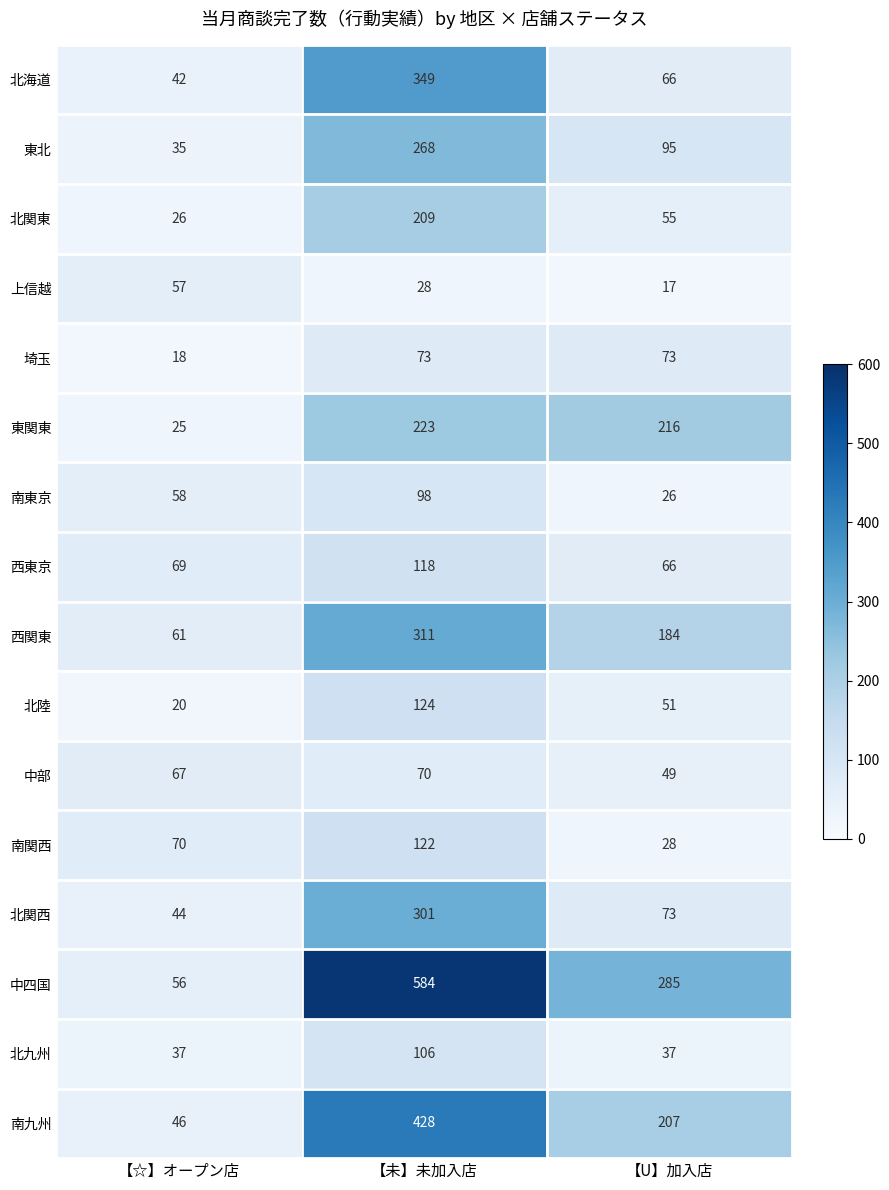

Which label corresponds to the largest value in the chart?

【未】未加入店